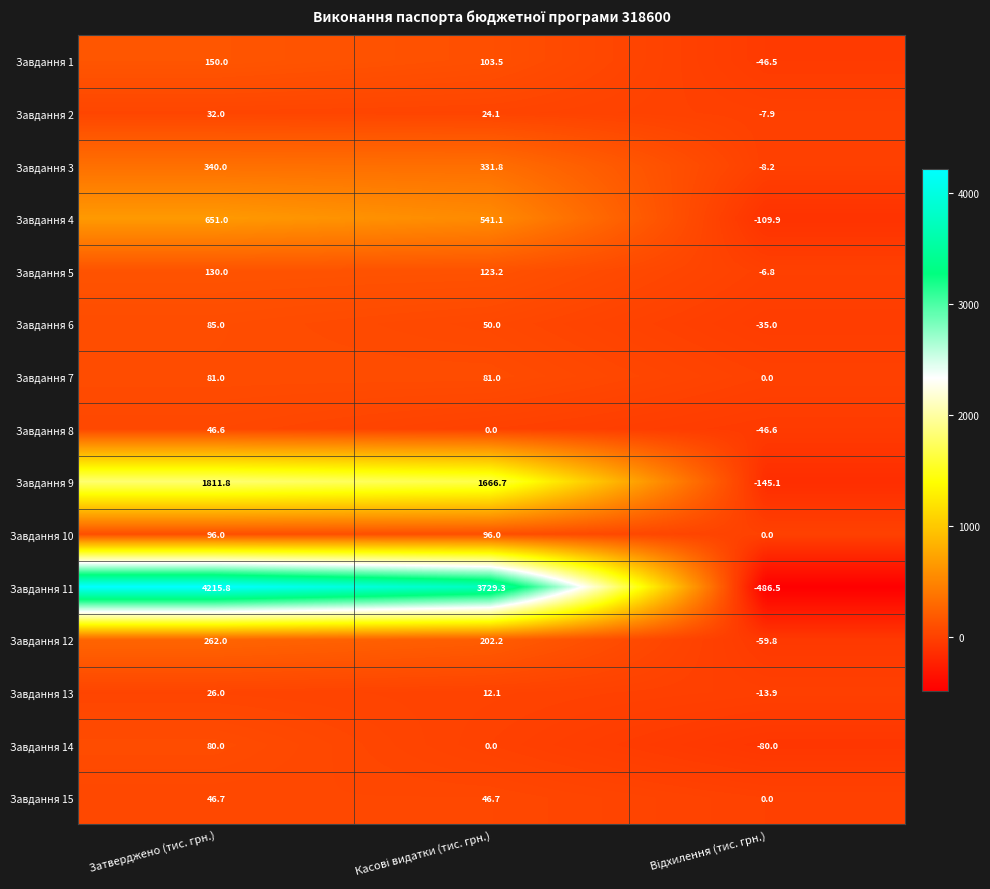

Rank the series by their maximum value, from lowest to highest.

Завдання 13, Завдання 2, Завдання 8, Завдання 15, Завдання 14, Завдання 7, Завдання 6, Завдання 10, Завдання 5, Завдання 1, Завдання 12, Завдання 3, Завдання 4, Завдання 9, Завдання 11